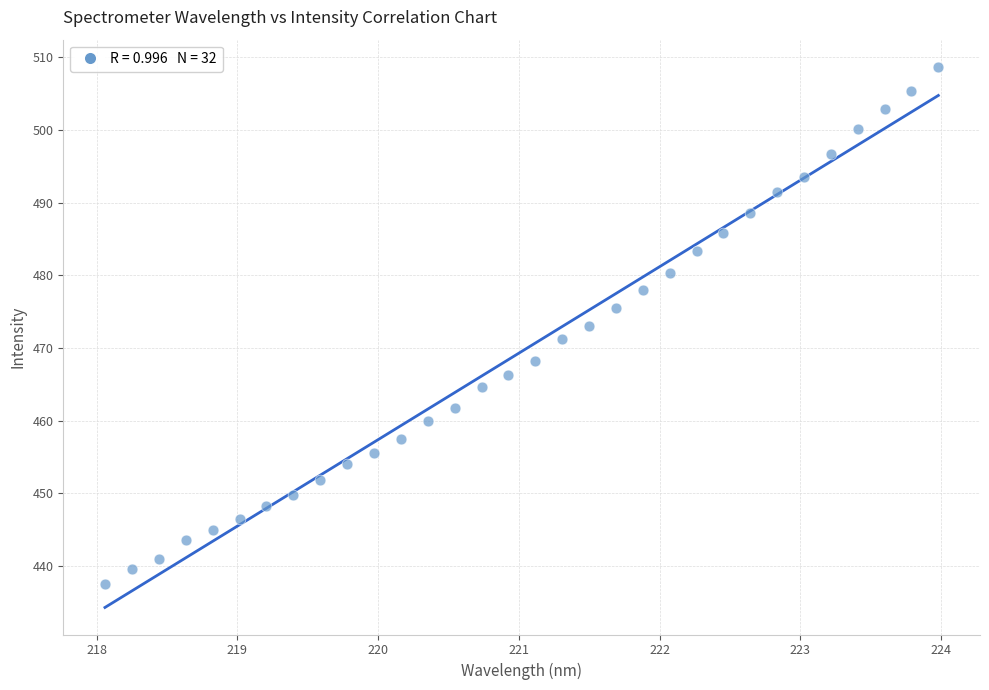

What is the range of Y values (max minus min)?

71.1